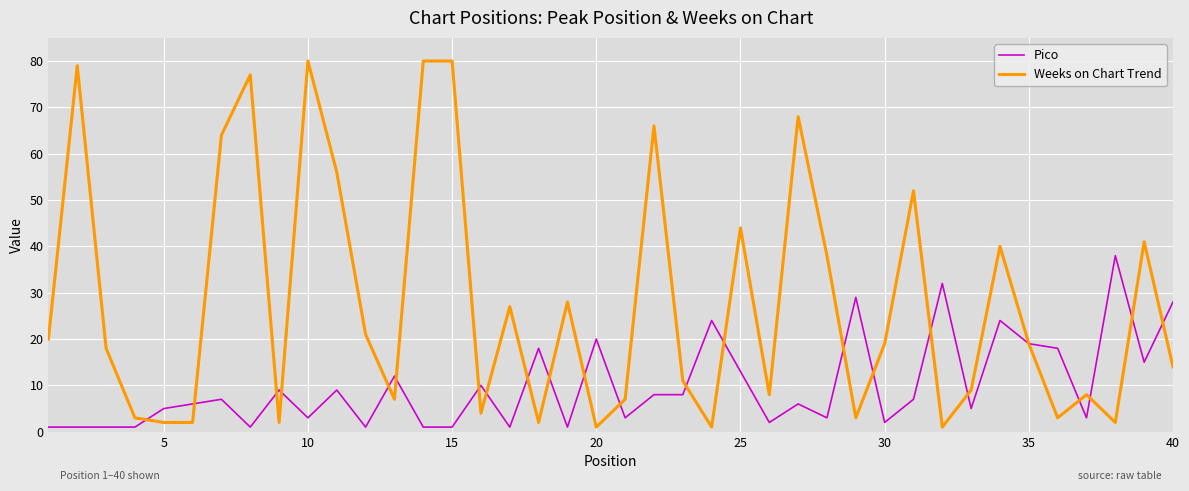

What is the maximum value shown in the chart?

80